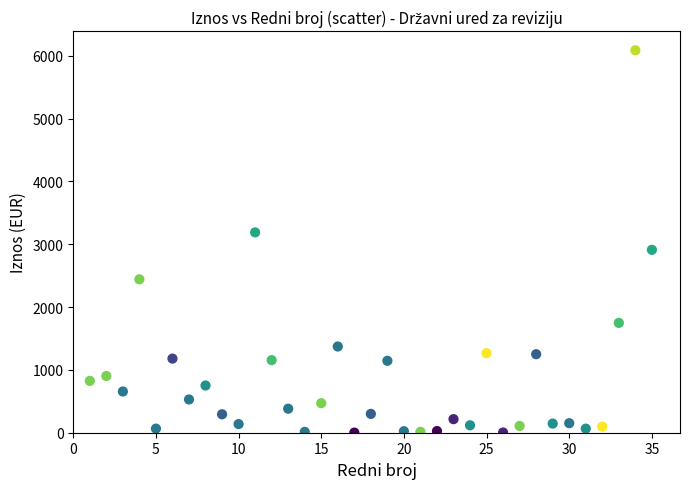

What is the range of X values (max minus min)?

34.0